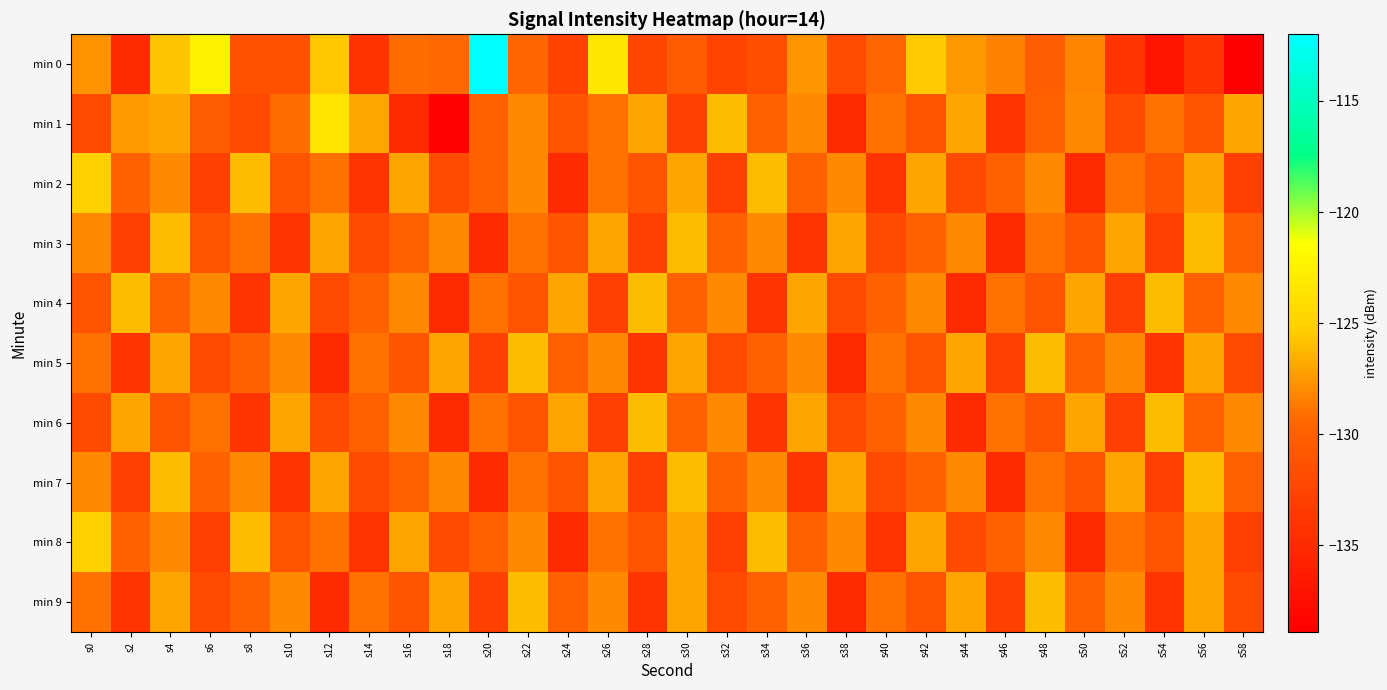

Reading left to right, extract all data points from this chart.

min 0: s0=-127.7	s2=-134.9	s4=-125.7	s6=-122.5	s8=-131.4	s10=-131.3	s12=-125.6	s14=-134.1	s16=-129.1	s18=-129.4	s20=-112.1	s22=-129.5	s24=-132.7	s26=-123.3	s28=-132.3	s30=-130.4	s32=-132.6	s34=-131.6	s36=-127.6	s38=-131.9	s40=-129.5	s42=-125.6	s44=-127.5	s46=-128.3	s48=-130.3	s50=-128.3	s52=-134.0	s54=-136.8	s56=-134.0	s58=-138.9
min 1: s0=-132.0	s2=-127.4	s4=-127.0	s6=-130.3	s8=-132.0	s10=-129.2	s12=-123.5	s14=-126.8	s16=-135.0	s18=-138.6	s20=-130.0	s22=-128.0	s24=-131.0	s26=-129.0	s28=-127.0	s30=-133.0	s32=-126.0	s34=-130.0	s36=-128.0	s38=-135.0	s40=-129.0	s42=-131.0	s44=-127.0	s46=-134.0	s48=-130.0	s50=-128.0	s52=-132.0	s54=-129.0	s56=-131.0	s58=-127.0
min 2: s0=-125.0	s2=-130.0	s4=-128.0	s6=-133.0	s8=-126.0	s10=-131.0	s12=-129.0	s14=-134.0	s16=-127.0	s18=-132.0	s20=-130.0	s22=-128.0	s24=-135.0	s26=-129.0	s28=-131.0	s30=-127.0	s32=-133.0	s34=-126.0	s36=-130.0	s38=-128.0	s40=-134.0	s42=-127.0	s44=-132.0	s46=-130.0	s48=-128.0	s50=-135.0	s52=-129.0	s54=-131.0	s56=-127.0	s58=-133.0
min 3: s0=-128.0	s2=-133.0	s4=-126.0	s6=-131.0	s8=-129.0	s10=-134.0	s12=-127.0	s14=-132.0	s16=-130.0	s18=-128.0	s20=-135.0	s22=-129.0	s24=-131.0	s26=-127.0	s28=-133.0	s30=-126.0	s32=-130.0	s34=-128.0	s36=-134.0	s38=-127.0	s40=-132.0	s42=-130.0	s44=-128.0	s46=-135.0	s48=-129.0	s50=-131.0	s52=-127.0	s54=-133.0	s56=-126.0	s58=-130.0
min 4: s0=-131.0	s2=-126.0	s4=-130.0	s6=-128.0	s8=-134.0	s10=-127.0	s12=-132.0	s14=-130.0	s16=-128.0	s18=-135.0	s20=-129.0	s22=-131.0	s24=-127.0	s26=-133.0	s28=-126.0	s30=-130.0	s32=-128.0	s34=-134.0	s36=-127.0	s38=-132.0	s40=-130.0	s42=-128.0	s44=-135.0	s46=-129.0	s48=-131.0	s50=-127.0	s52=-133.0	s54=-126.0	s56=-130.0	s58=-128.0
min 5: s0=-129.0	s2=-134.0	s4=-127.0	s6=-132.0	s8=-130.0	s10=-128.0	s12=-135.0	s14=-129.0	s16=-131.0	s18=-127.0	s20=-133.0	s22=-126.0	s24=-130.0	s26=-128.0	s28=-134.0	s30=-127.0	s32=-132.0	s34=-130.0	s36=-128.0	s38=-135.0	s40=-129.0	s42=-131.0	s44=-127.0	s46=-133.0	s48=-126.0	s50=-130.0	s52=-128.0	s54=-134.0	s56=-127.0	s58=-132.0
min 6: s0=-132.0	s2=-127.0	s4=-131.0	s6=-129.0	s8=-134.0	s10=-127.0	s12=-132.0	s14=-130.0	s16=-128.0	s18=-135.0	s20=-129.0	s22=-131.0	s24=-127.0	s26=-133.0	s28=-126.0	s30=-130.0	s32=-128.0	s34=-134.0	s36=-127.0	s38=-132.0	s40=-130.0	s42=-128.0	s44=-135.0	s46=-129.0	s48=-131.0	s50=-127.0	s52=-133.0	s54=-126.0	s56=-130.0	s58=-128.0
min 7: s0=-128.0	s2=-133.0	s4=-126.0	s6=-130.0	s8=-128.0	s10=-134.0	s12=-127.0	s14=-132.0	s16=-130.0	s18=-128.0	s20=-135.0	s22=-129.0	s24=-131.0	s26=-127.0	s28=-133.0	s30=-126.0	s32=-130.0	s34=-128.0	s36=-134.0	s38=-127.0	s40=-132.0	s42=-130.0	s44=-128.0	s46=-135.0	s48=-129.0	s50=-131.0	s52=-127.0	s54=-133.0	s56=-126.0	s58=-130.0
min 8: s0=-125.0	s2=-130.0	s4=-128.0	s6=-133.0	s8=-126.0	s10=-131.0	s12=-129.0	s14=-134.0	s16=-127.0	s18=-132.0	s20=-130.0	s22=-128.0	s24=-135.0	s26=-129.0	s28=-131.0	s30=-127.0	s32=-133.0	s34=-126.0	s36=-130.0	s38=-128.0	s40=-134.0	s42=-127.0	s44=-132.0	s46=-130.0	s48=-128.0	s50=-135.0	s52=-129.0	s54=-131.0	s56=-127.0	s58=-133.0
min 9: s0=-129.0	s2=-134.0	s4=-127.0	s6=-132.0	s8=-130.0	s10=-128.0	s12=-135.0	s14=-129.0	s16=-131.0	s18=-127.0	s20=-133.0	s22=-126.0	s24=-130.0	s26=-128.0	s28=-134.0	s30=-127.0	s32=-132.0	s34=-130.0	s36=-128.0	s38=-135.0	s40=-129.0	s42=-131.0	s44=-127.0	s46=-133.0	s48=-126.0	s50=-130.0	s52=-128.0	s54=-134.0	s56=-127.0	s58=-132.0